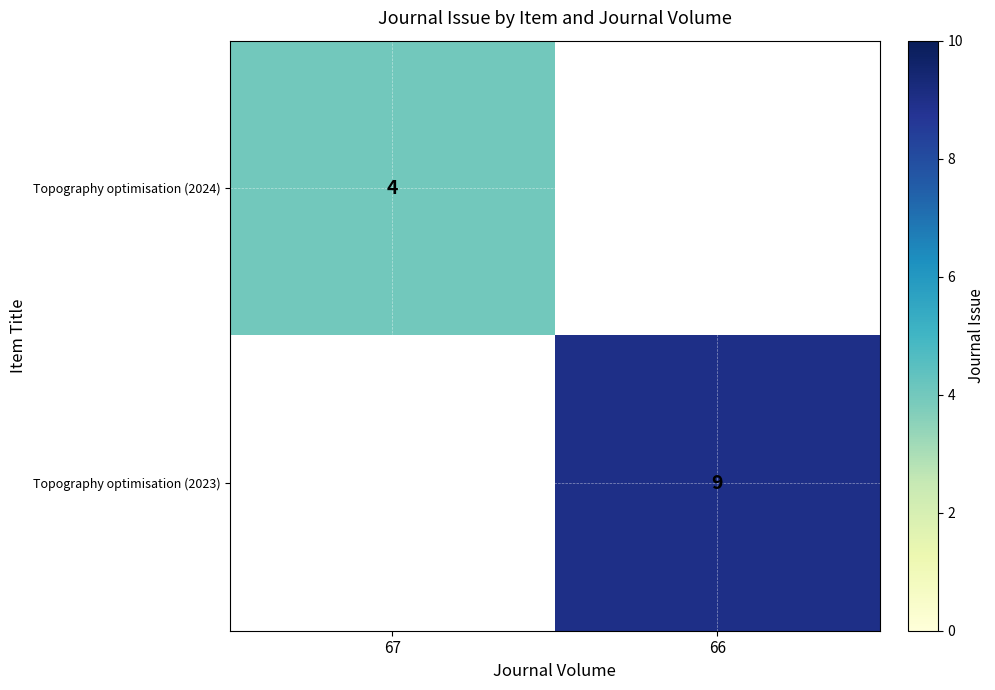

The Topography optimisation (2023) series shows 14 at 66. True or false?

False